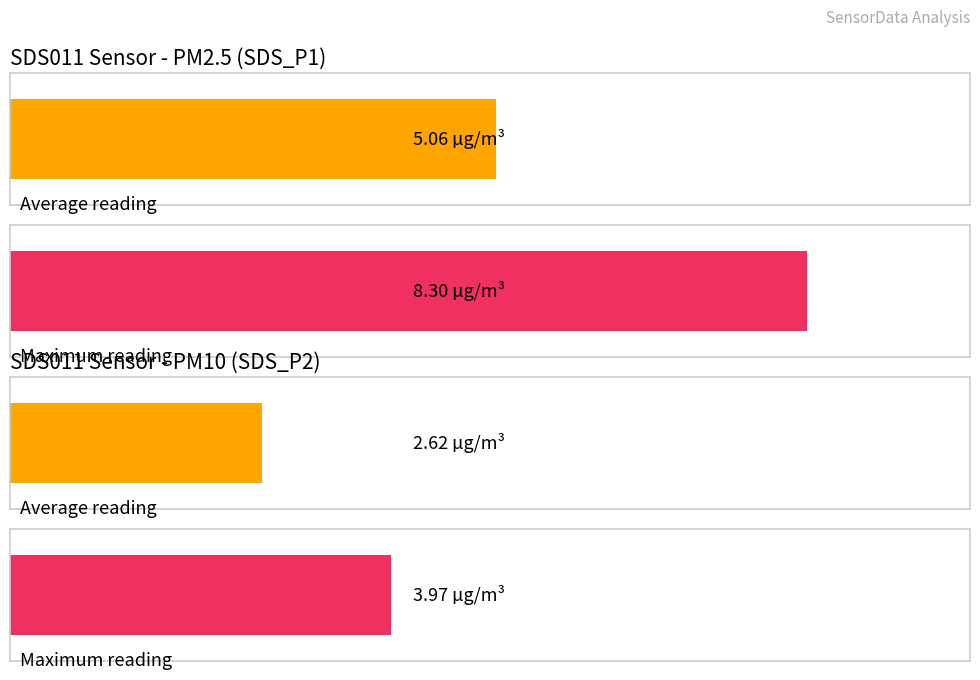

Is the value of Average SDS_P2 at 00:02 greater than the value of Average SDS_P1 at 08:25?

No